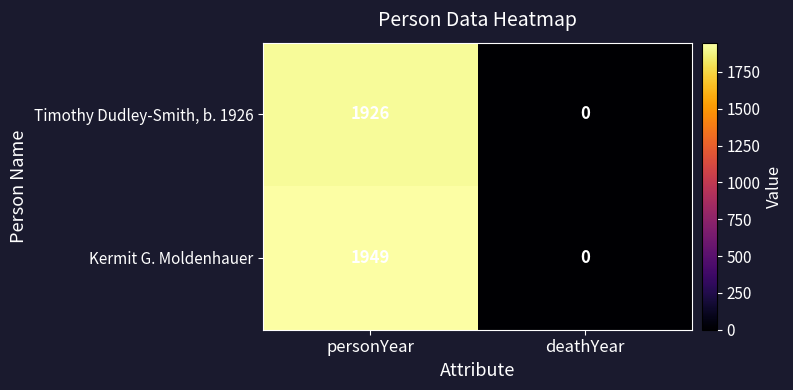

Which series changed the most between personYear and deathYear?

Kermit G. Moldenhauer